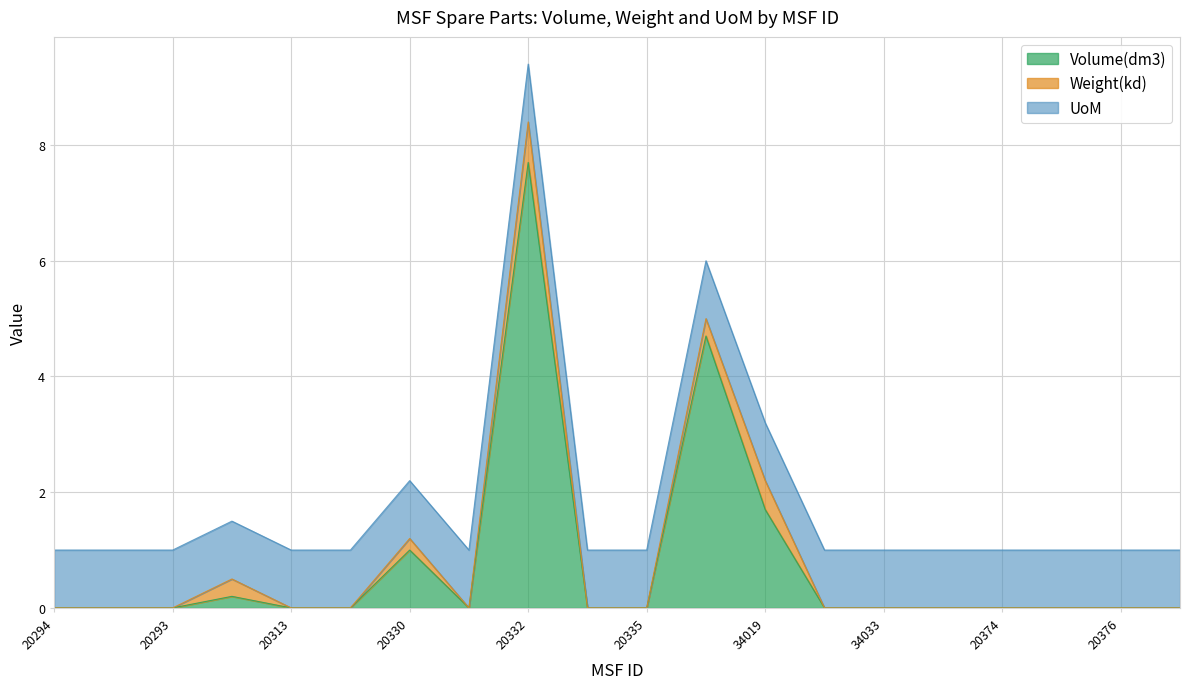

The value of Weight(kd) at 20376 is 0.0. True or false?

True